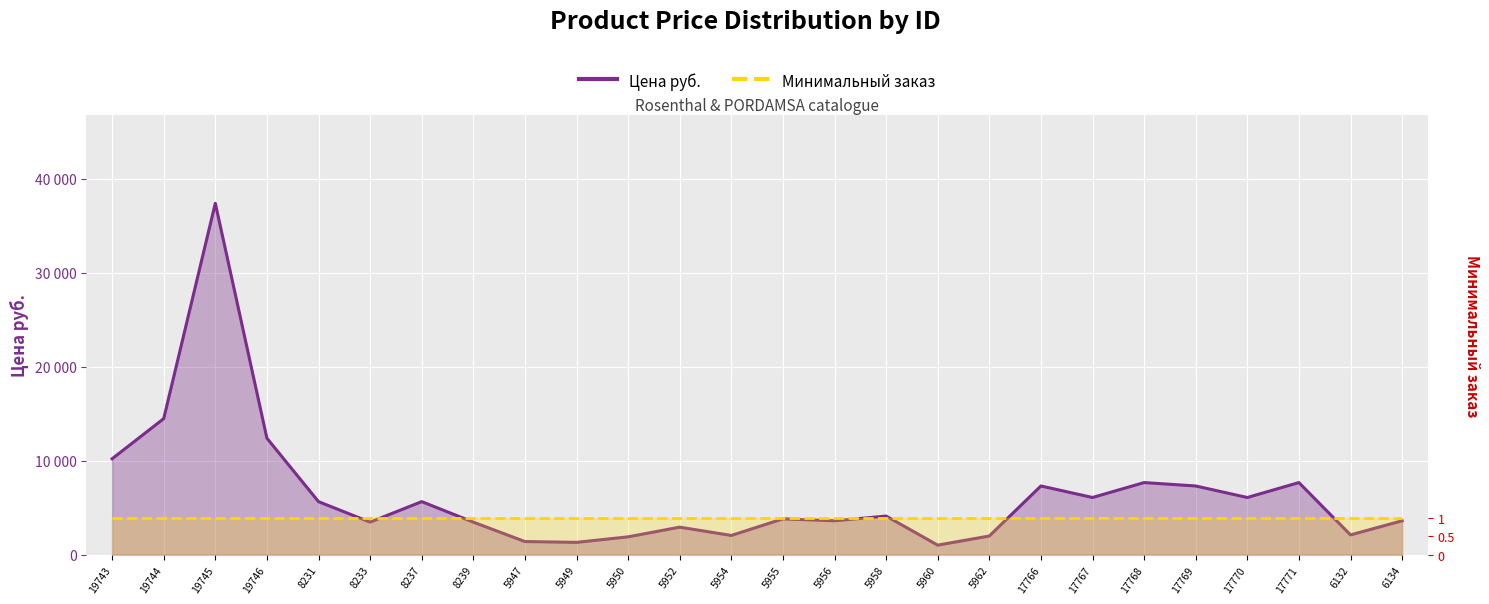

Reading right to left, extract all data points from this chart.

3608	2106	7677	6088	7314	7677	6088	7314	1989	1017	4109	3608	3815	2047	2931	1900	1311	1399	3466	5648	3466	5648	12400	37408	14484	10211